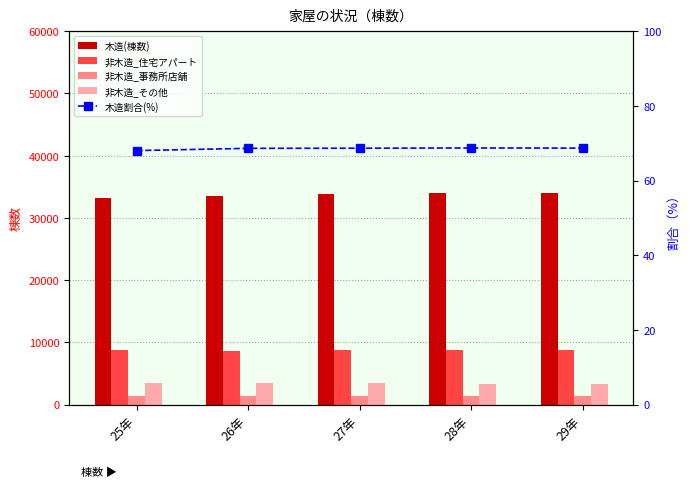

What is the difference between the 非木造_事務所店舗 values at 26年 and 25年?

3.0